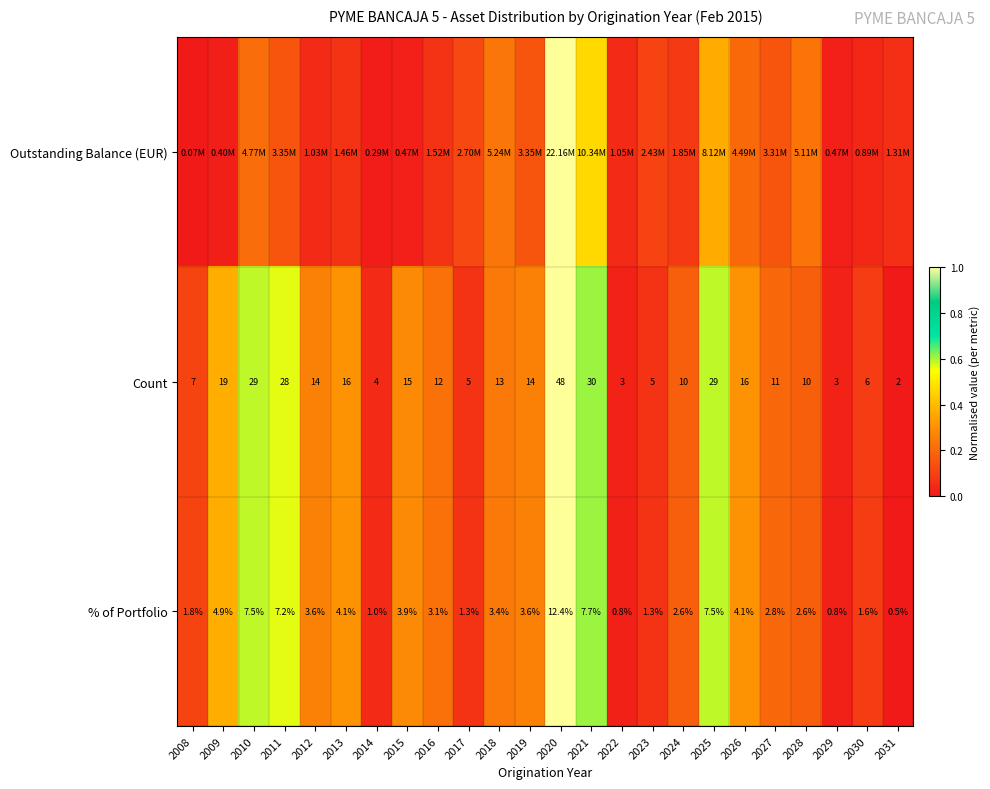

At how many categories does at least one series exceed 0?

24